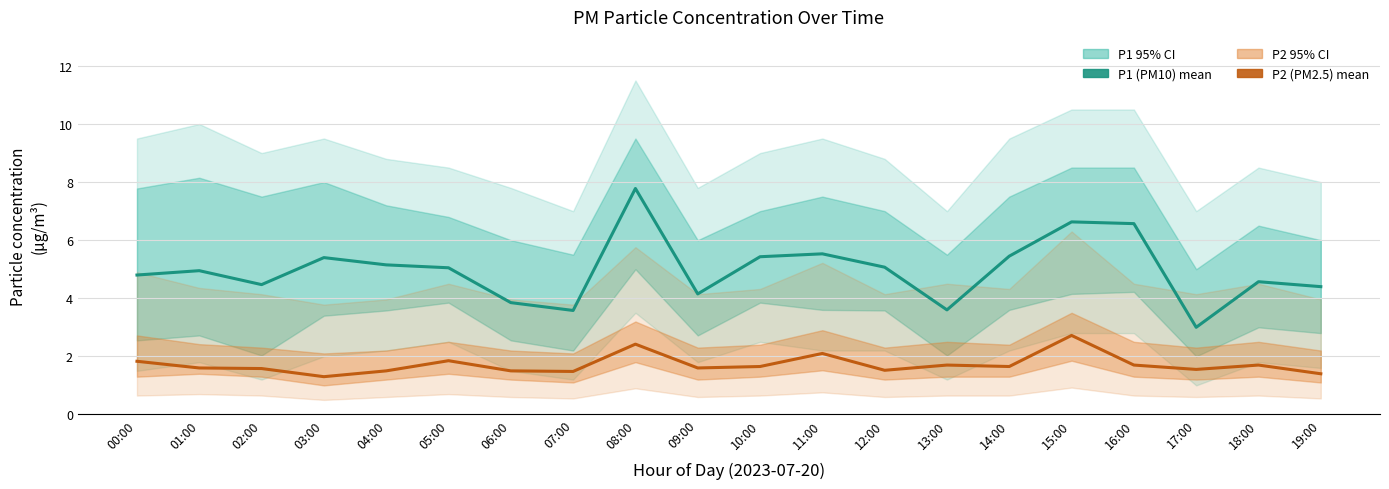

Which has a higher value, 06:00 or 12:00?

12:00